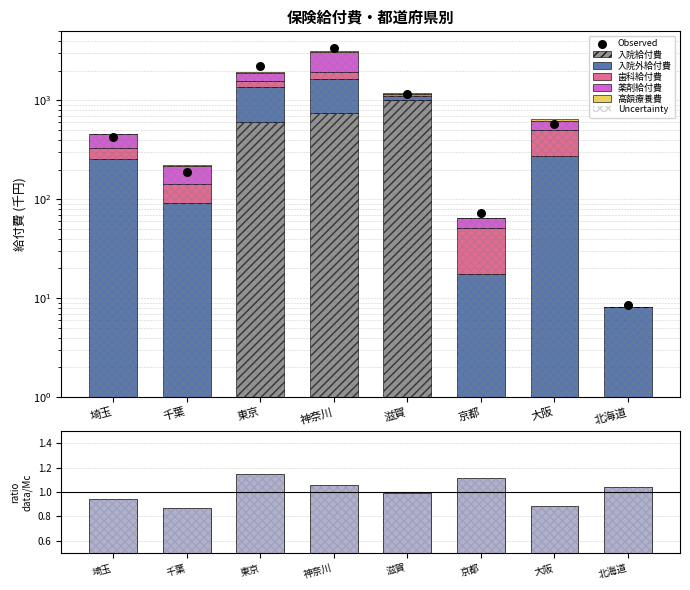

Which series has the widest spread of Y values?

薬剤給付費